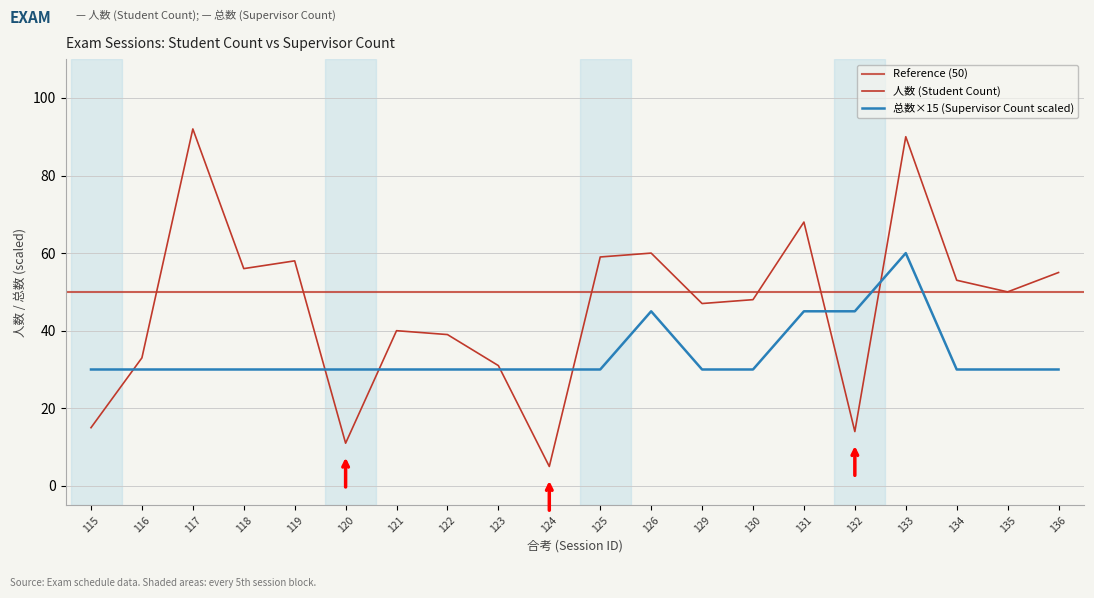

What is the total value across all series at 134?

83